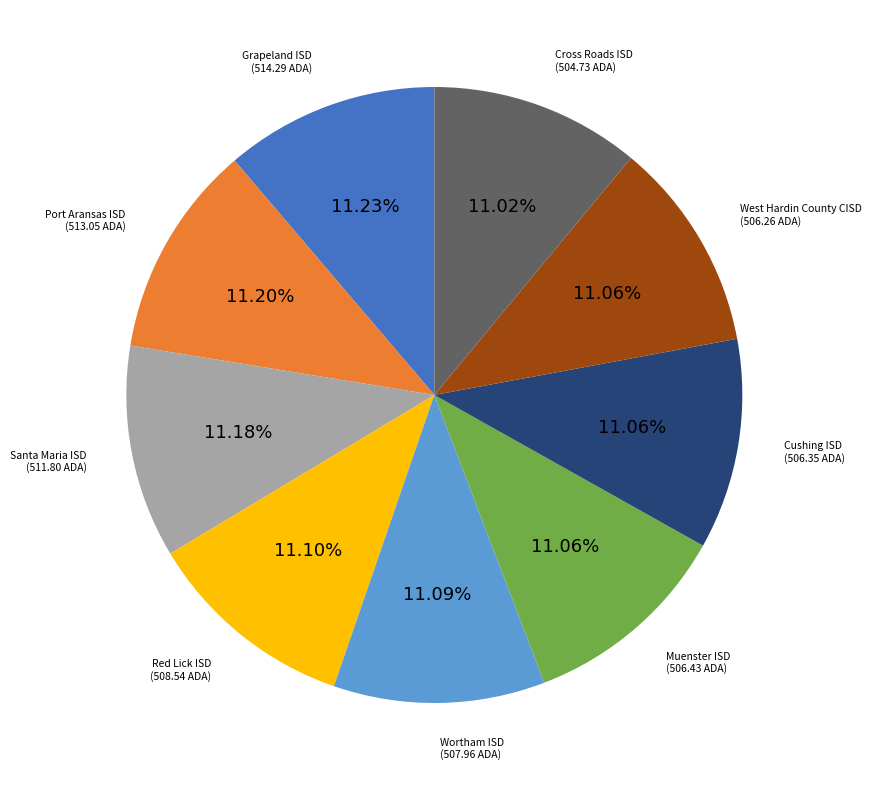

To the nearest percent, what is the average slice percentage?

11%